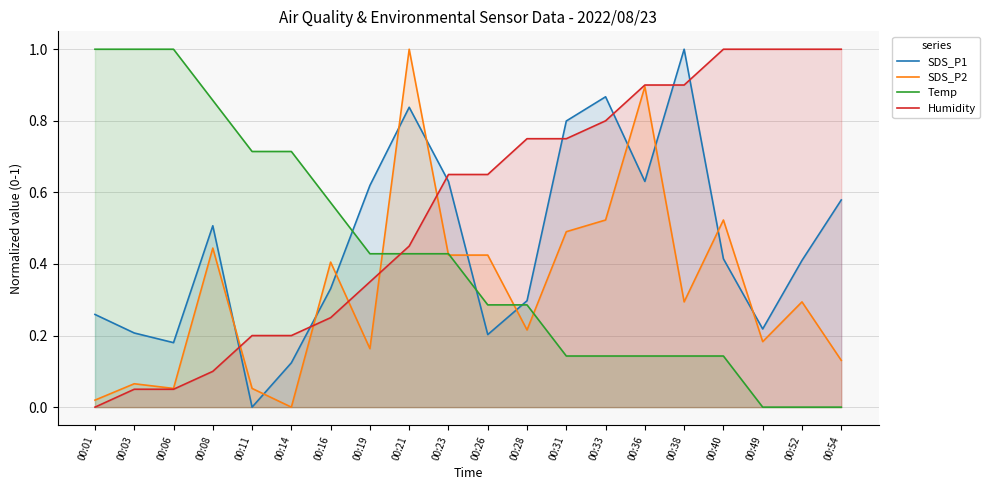

At how many categories does at least one series exceed 0?

20